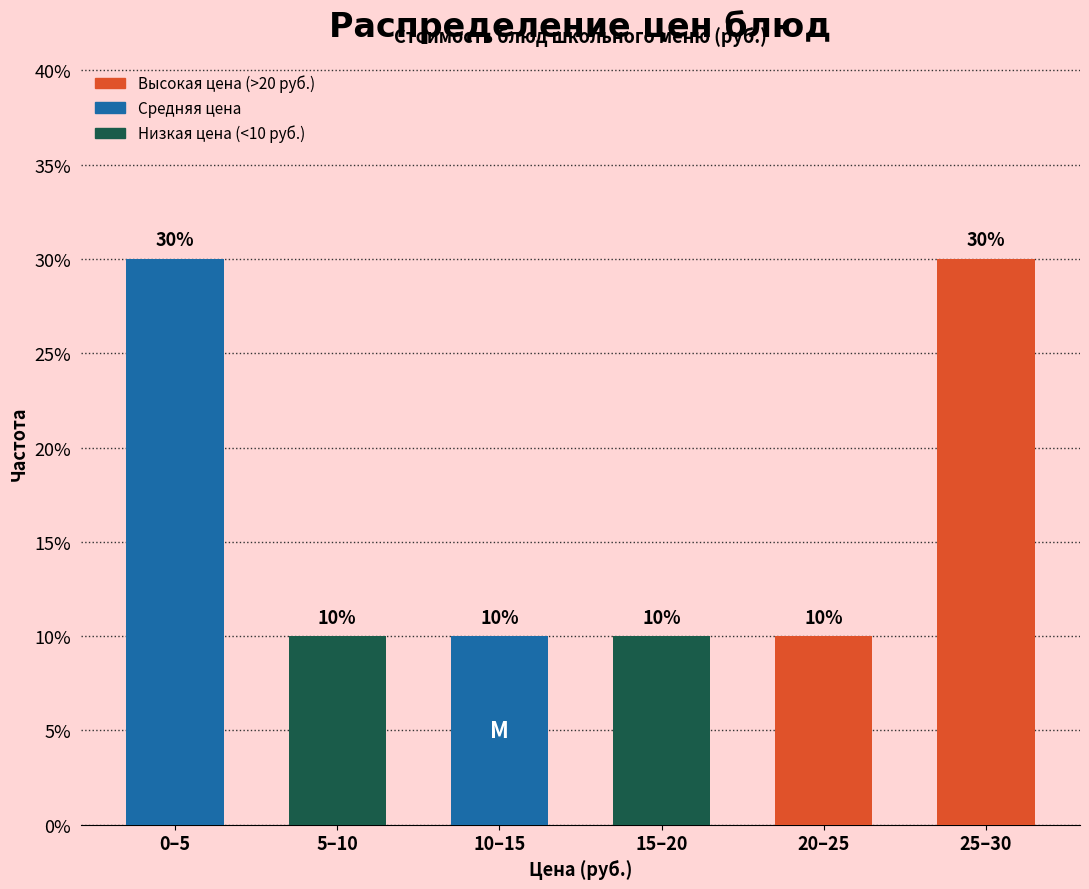

Reading right to left, list all the values displayed in this chart.

25–30=30	20–25=10	15–20=10	10–15=10	5–10=10	0–5=30